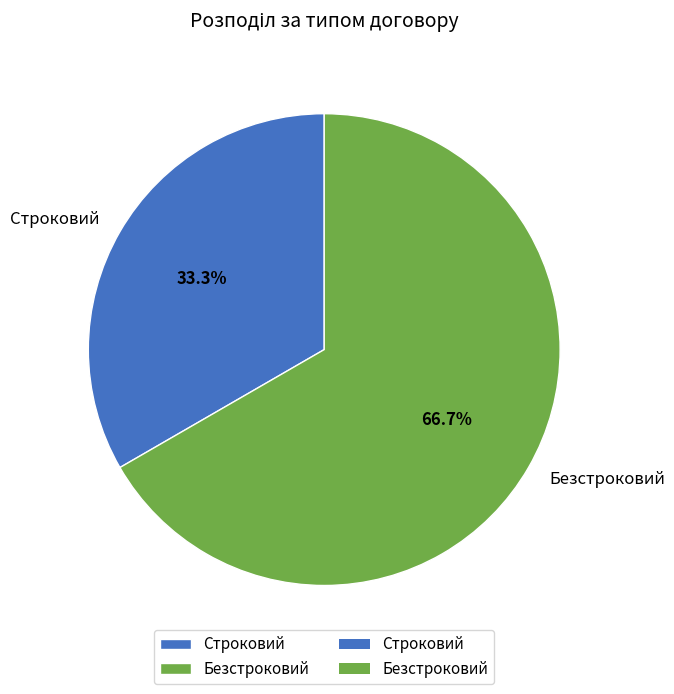

Which has a higher value, Строковий or Безстроковий?

Безстроковий